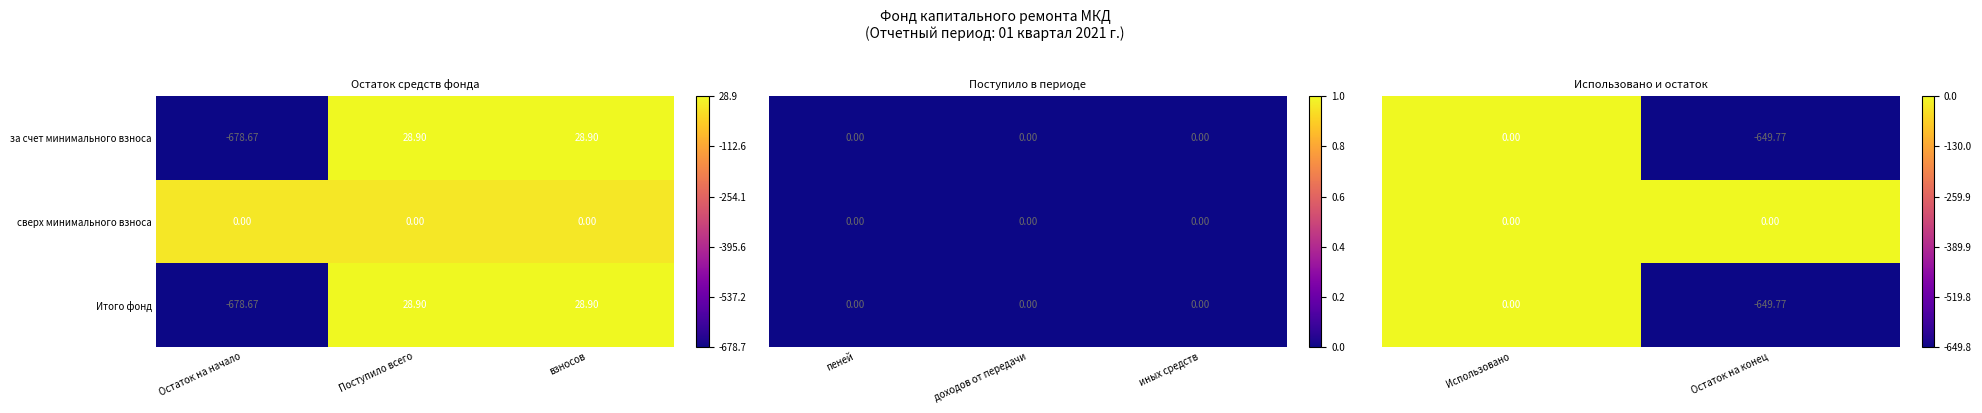

At which label does за счет минимального взноса reach its minimum?

Остаток на начало